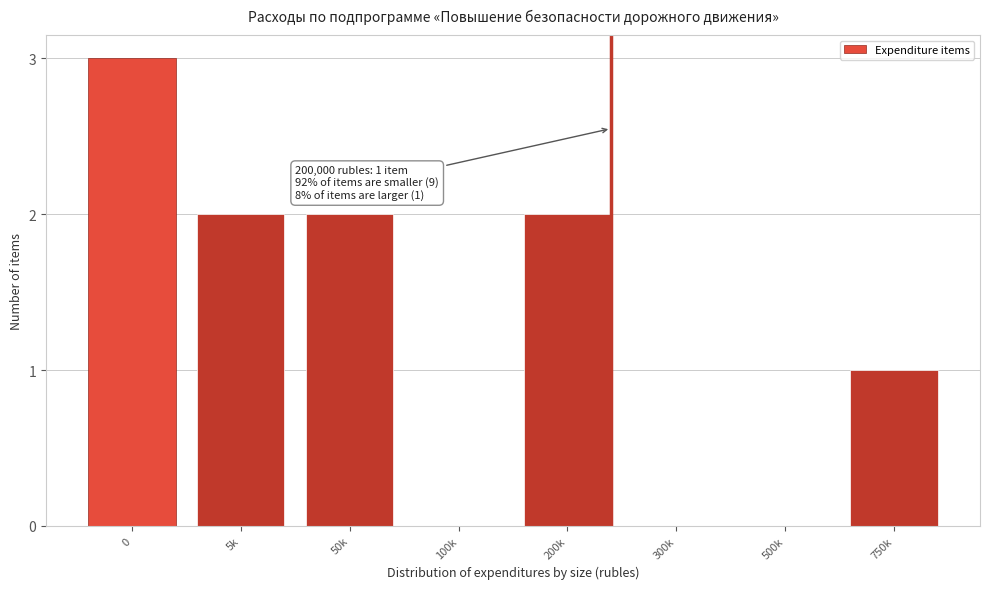

Reading left to right, list all the values displayed in this chart.

0=3	5k=2	50k=2	100k=0	200k=2	300k=0	500k=0	750k=1